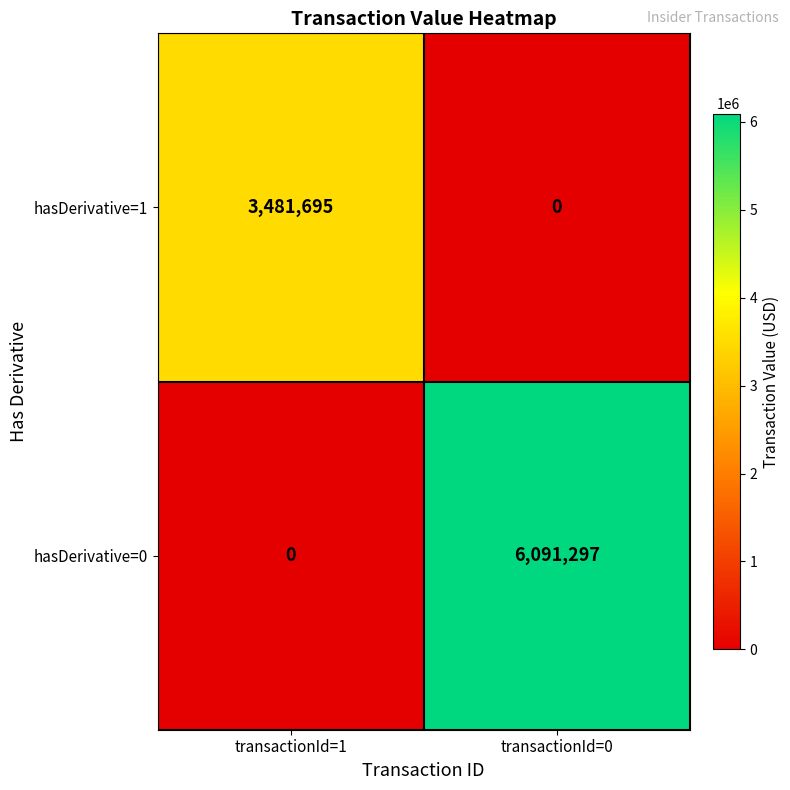

What value does the hasDerivative=1 series have at transactionId=1, to the nearest 100?

3481700